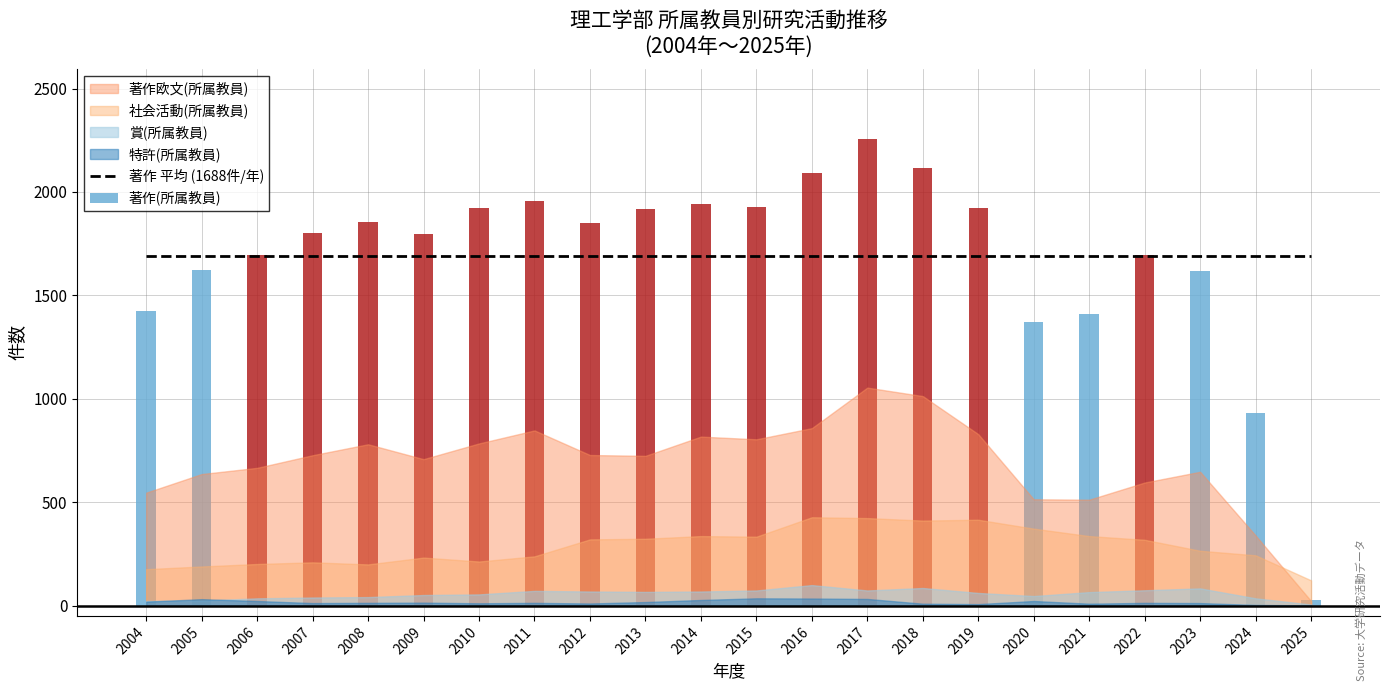

What is the difference between the 特許(所属教員) values at 2005 and 2021?

22